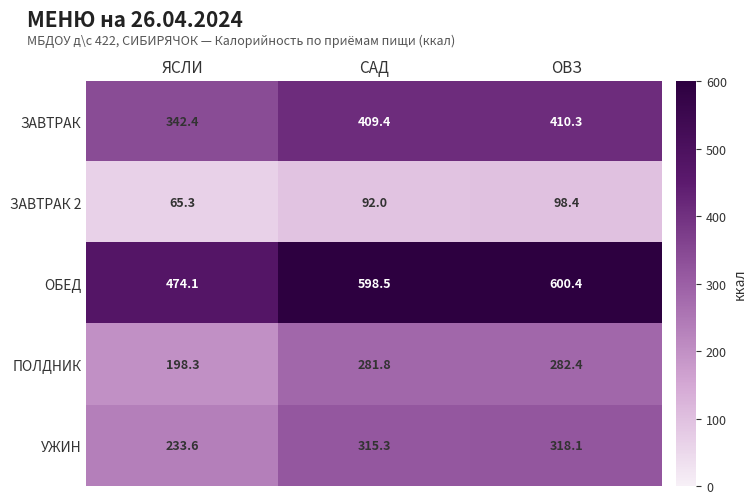

Reading right to left, list all the values displayed in this chart.

ЗАВТРАК: 410.3	409.4	342.4
ЗАВТРАК 2: 98.4	92.0	65.3
ОБЕД: 600.4	598.5	474.1
ПОЛДНИК: 282.4	281.8	198.3
УЖИН: 318.1	315.3	233.6